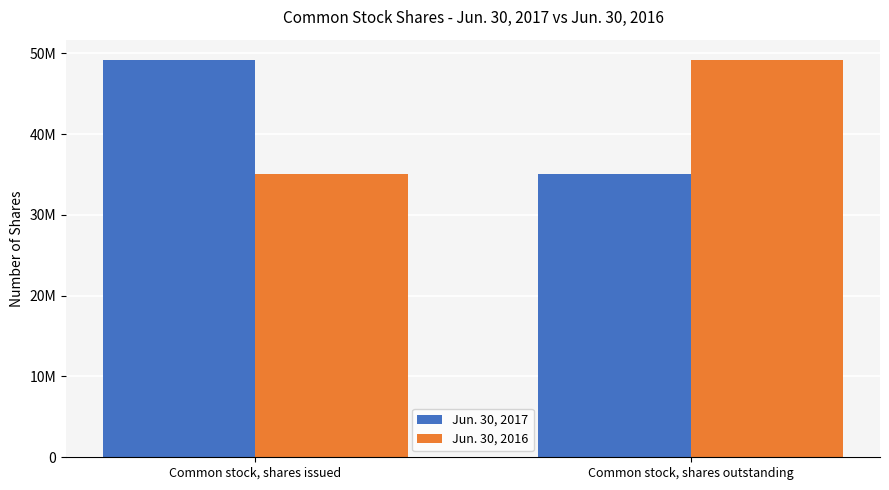

Are the bars horizontal?

No